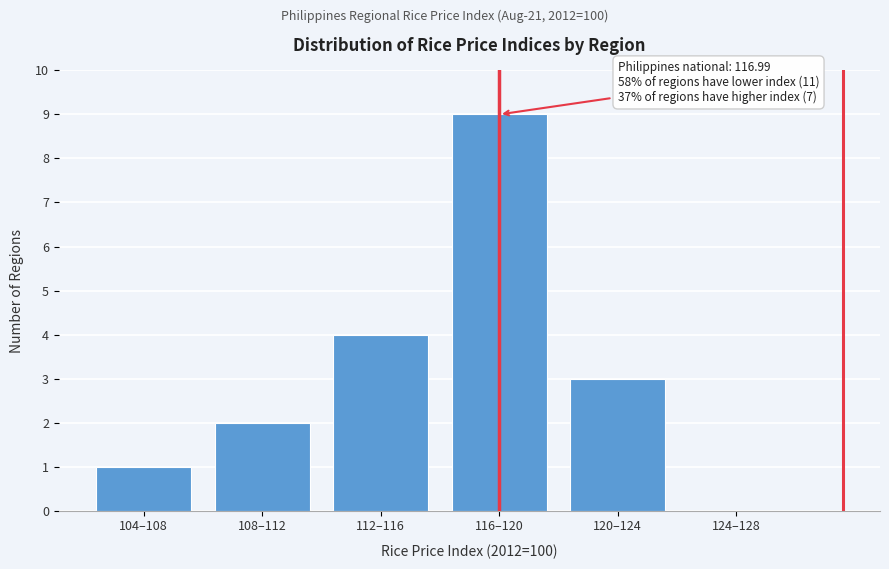

Reading left to right, extract all data points from this chart.

104–108=1	108–112=2	112–116=4	116–120=9	120–124=3	124–128=0